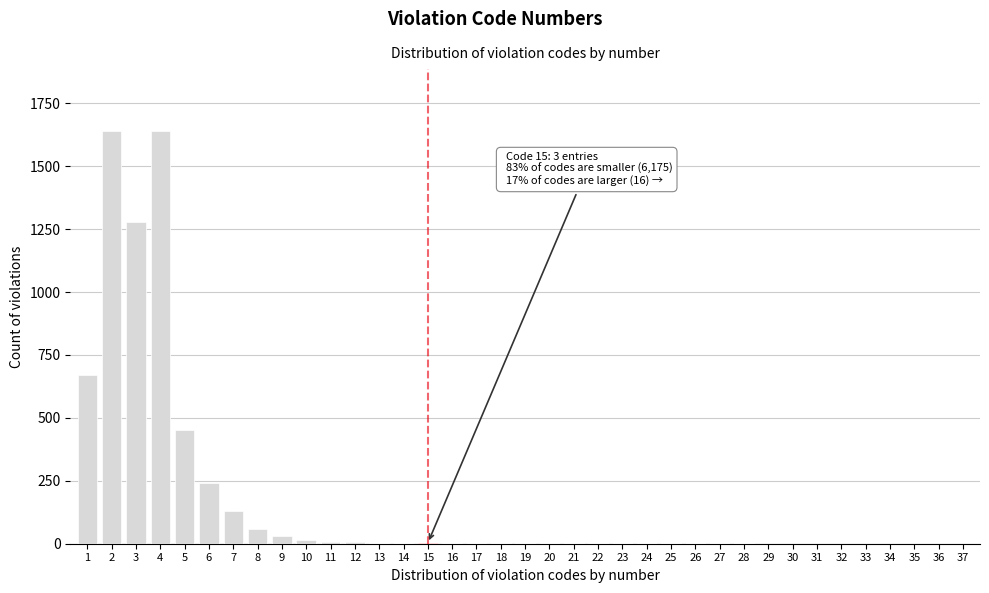

What is the greatest value displayed?

1640